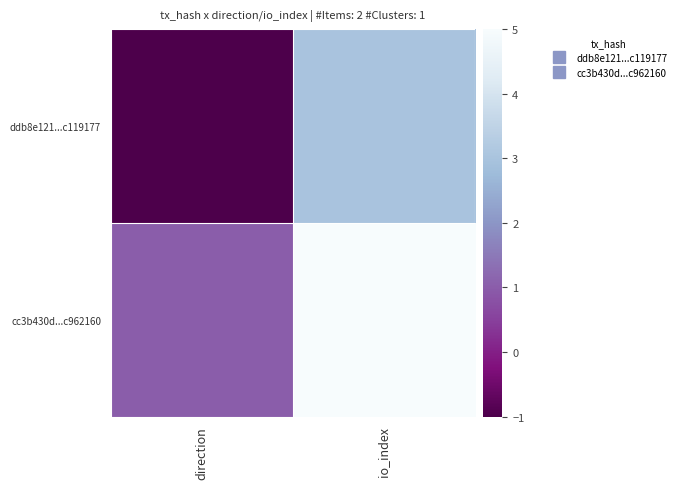

How many series are shown in this chart?

2